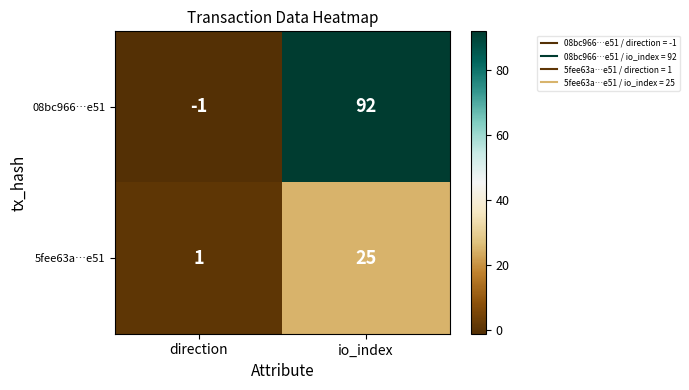

The value of 08bc966…e51 at direction is -1. True or false?

True